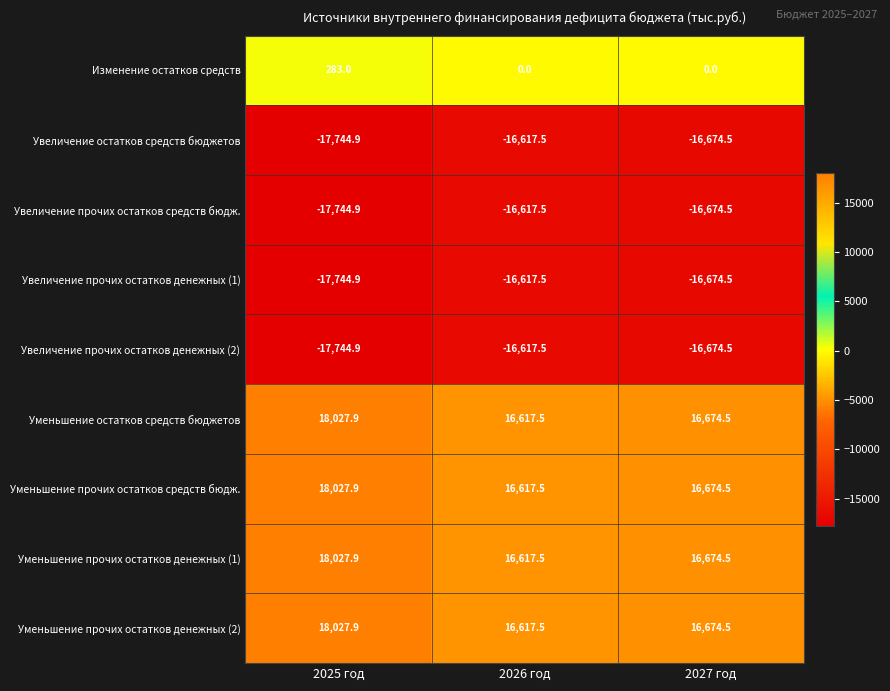

Count the number of categories in the chart.

3